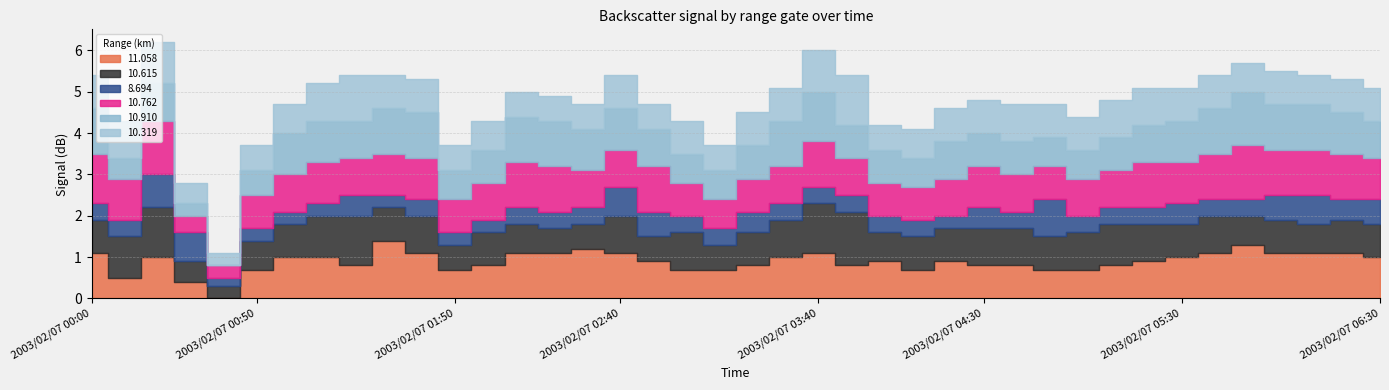

How many intersections are there between 10.615 and 10.910?

9